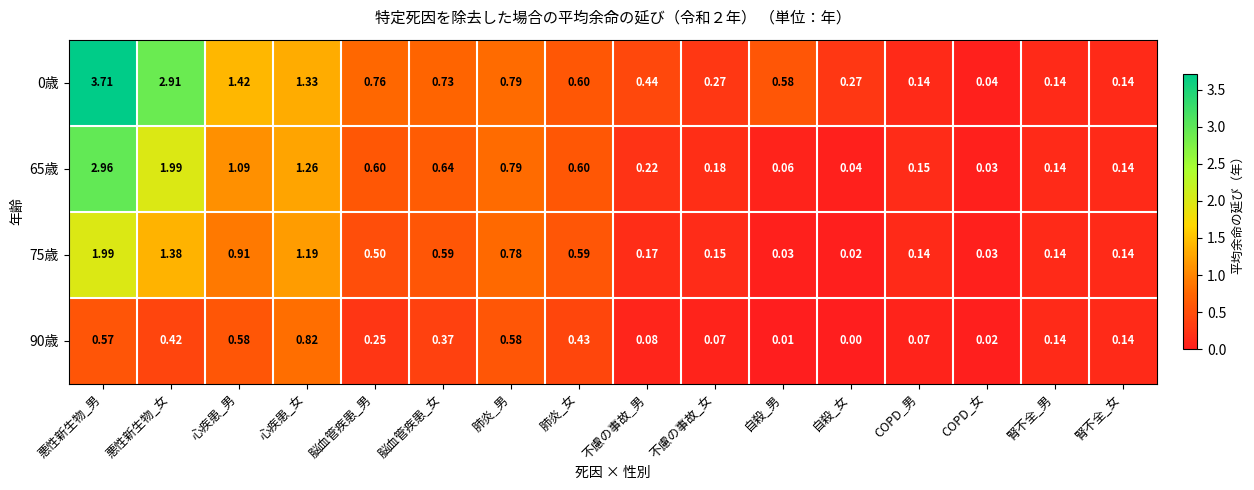

How many categories are shown in the chart?

16